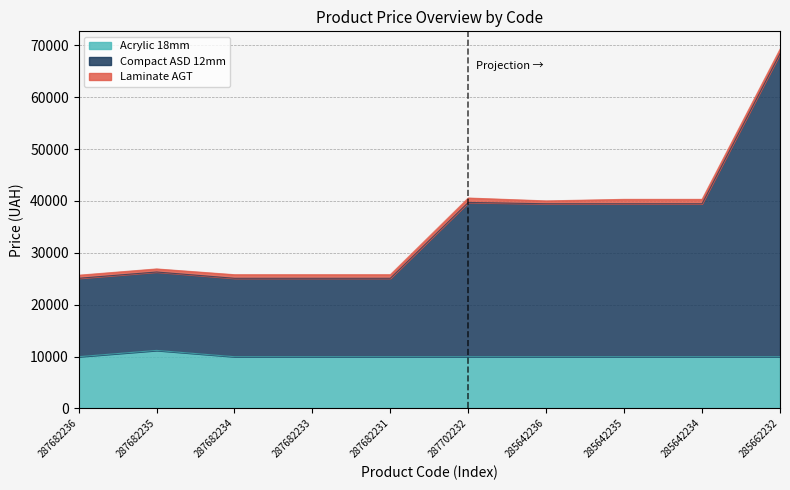

What is the minimum value shown in the chart?

9975.0